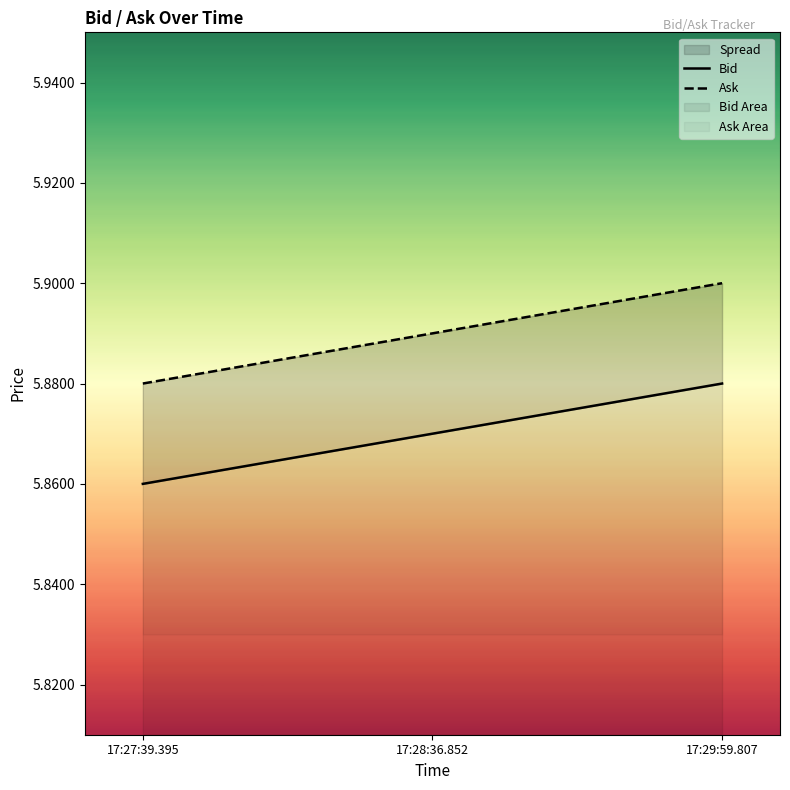

Which label corresponds to the largest value in the chart?

17:29:59.807